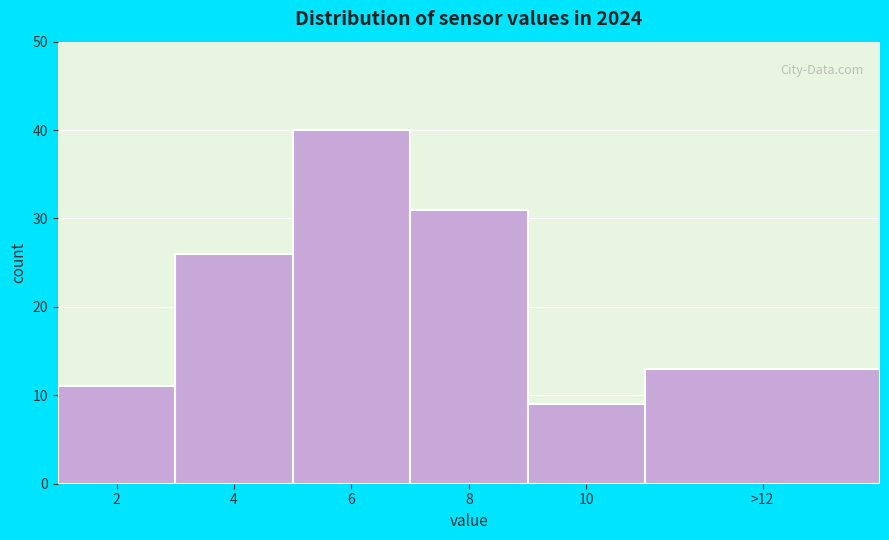

Reading right to left, what are all the values shown in this chart?

13	9	31	40	26	11